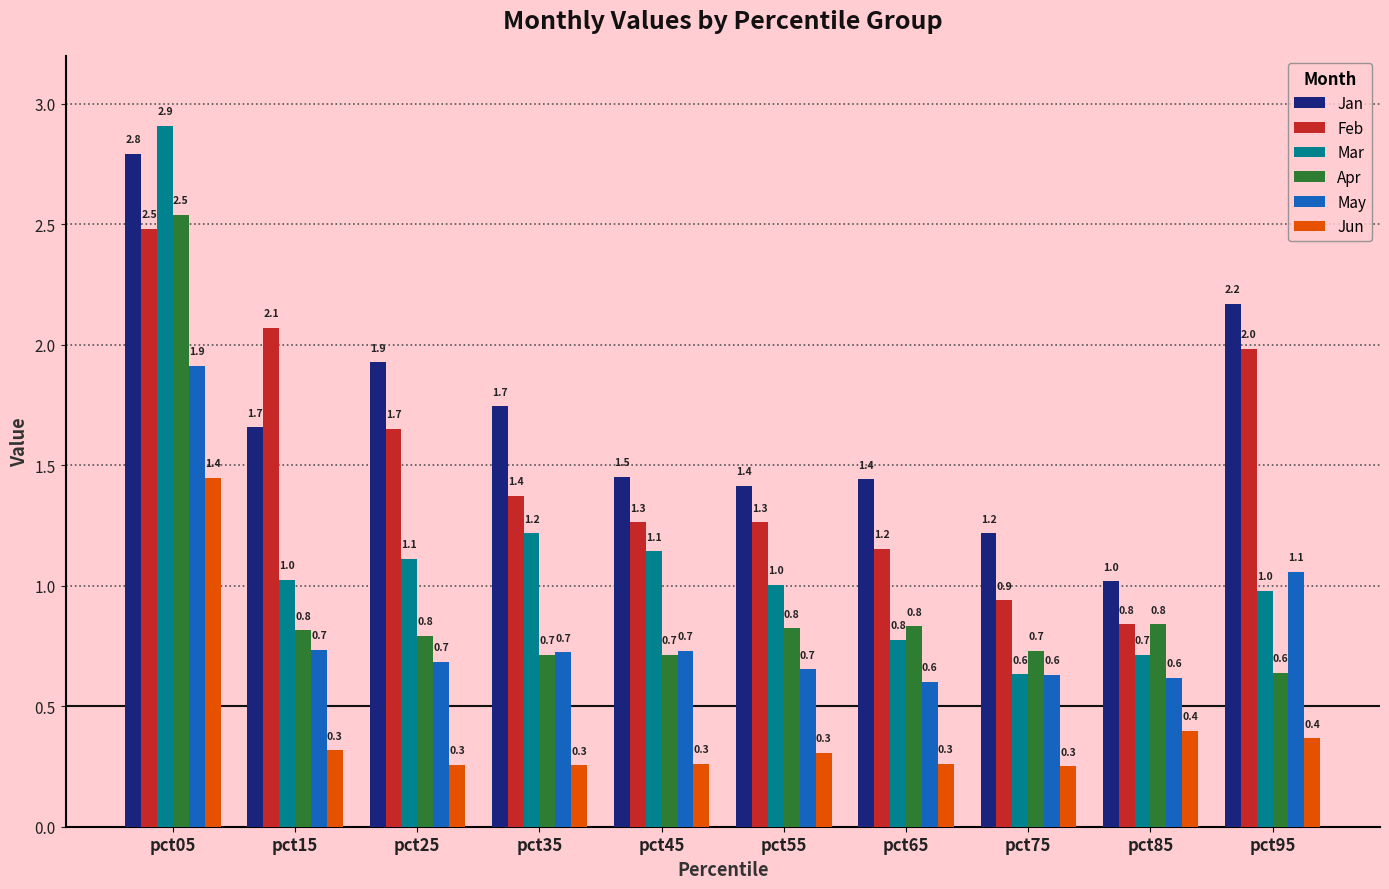

Is the value of Mar at pct45 greater than the value of May at pct65?

Yes